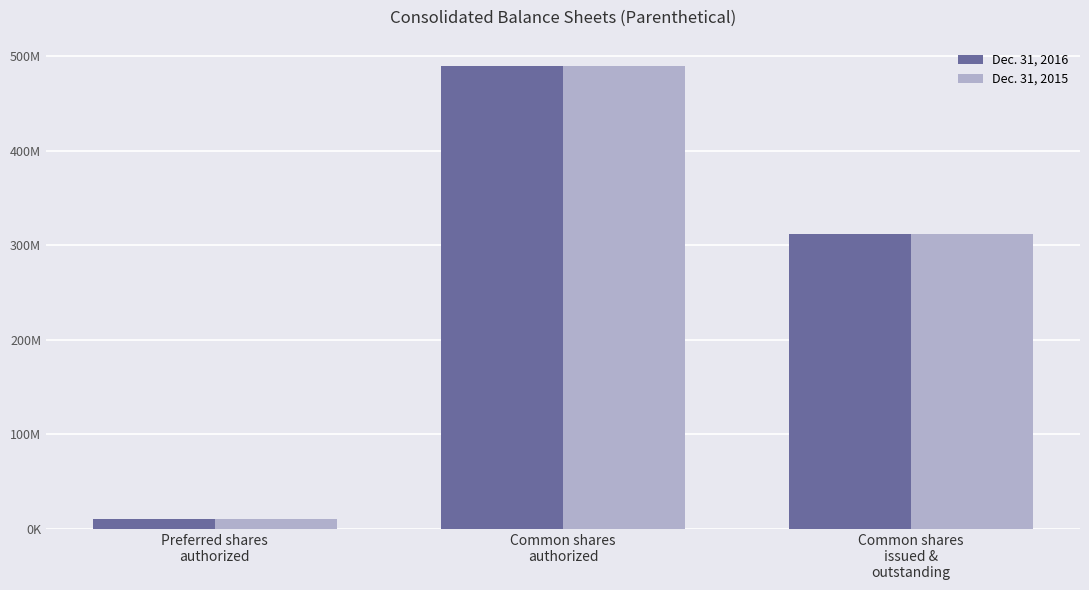

What are all the series names shown in the legend?

Dec. 31, 2016, Dec. 31, 2015